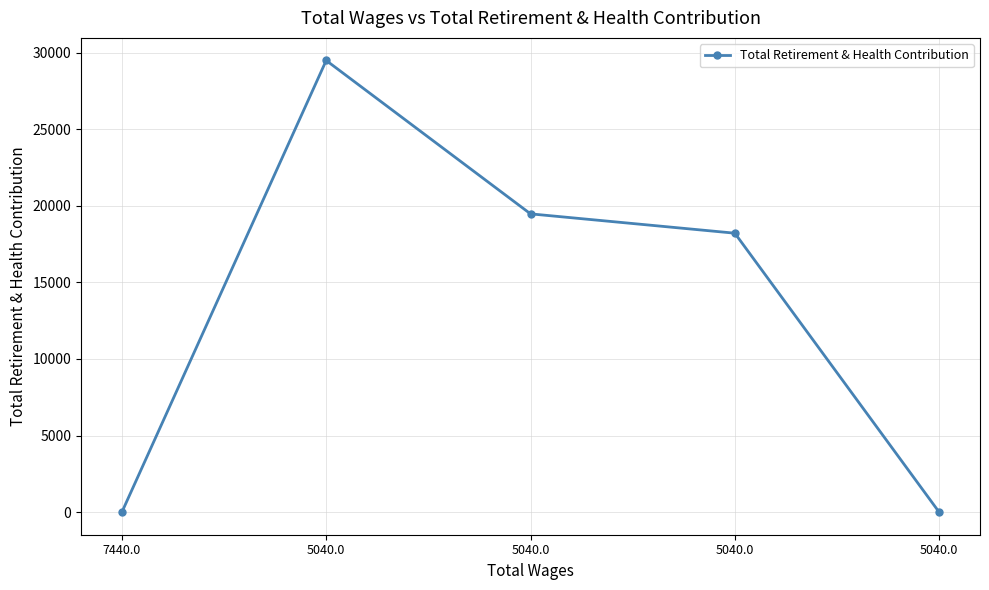

What is the label of the 3rd point from the right?

5040.0